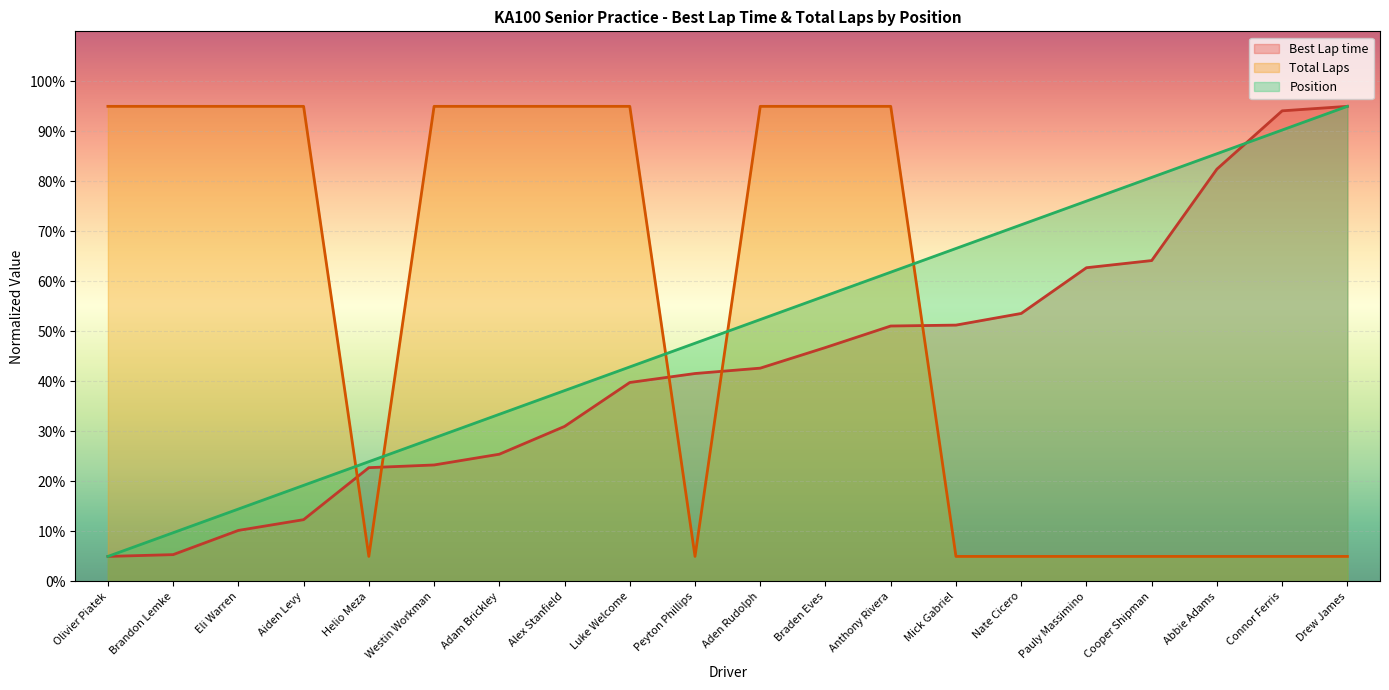

How many data points does each series have?

20